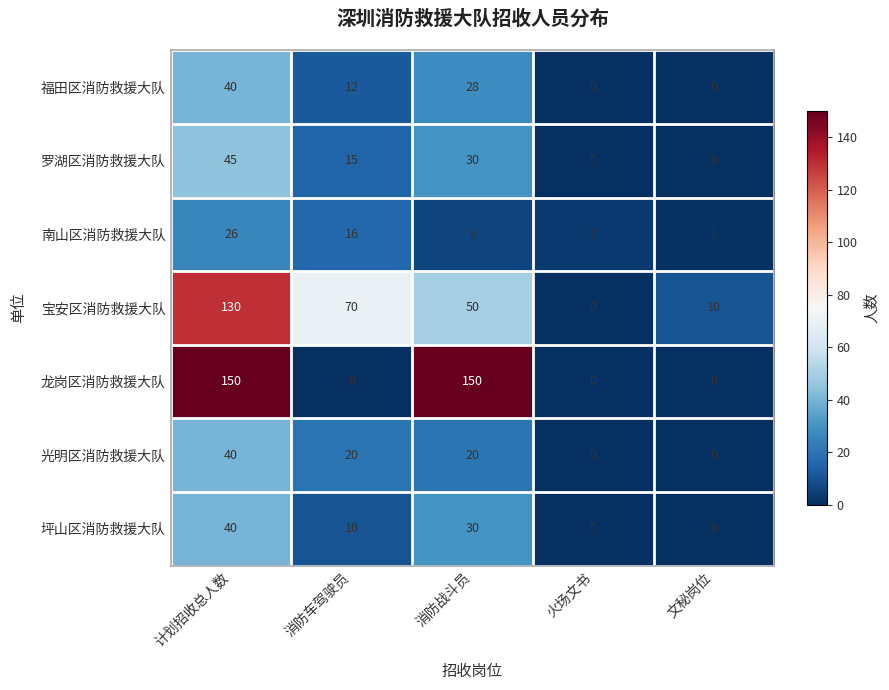

Which series has the largest total across all categories?

龙岗区消防救援大队